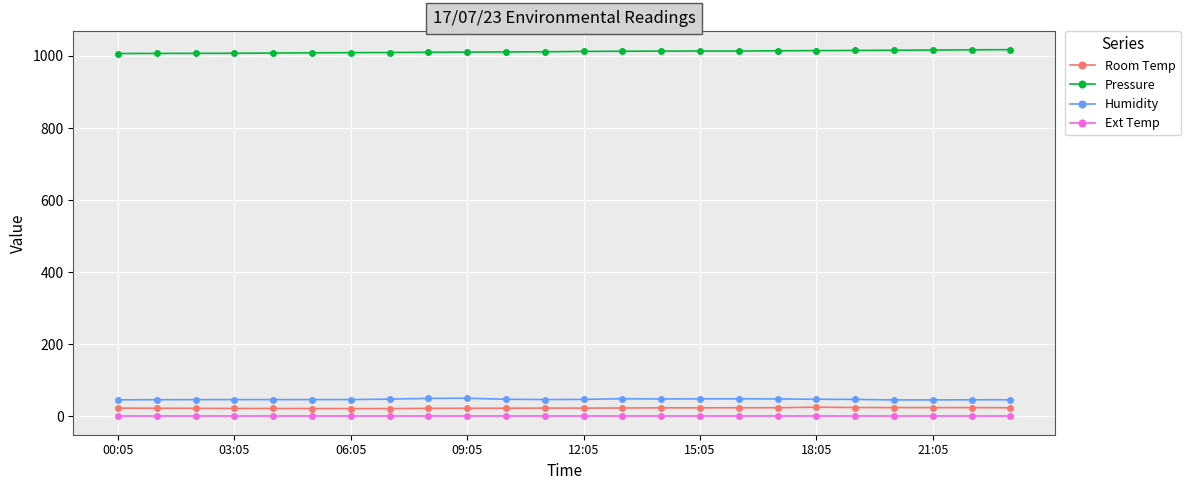

True or false: Humidity and Ext Temp intersect in this chart.

False